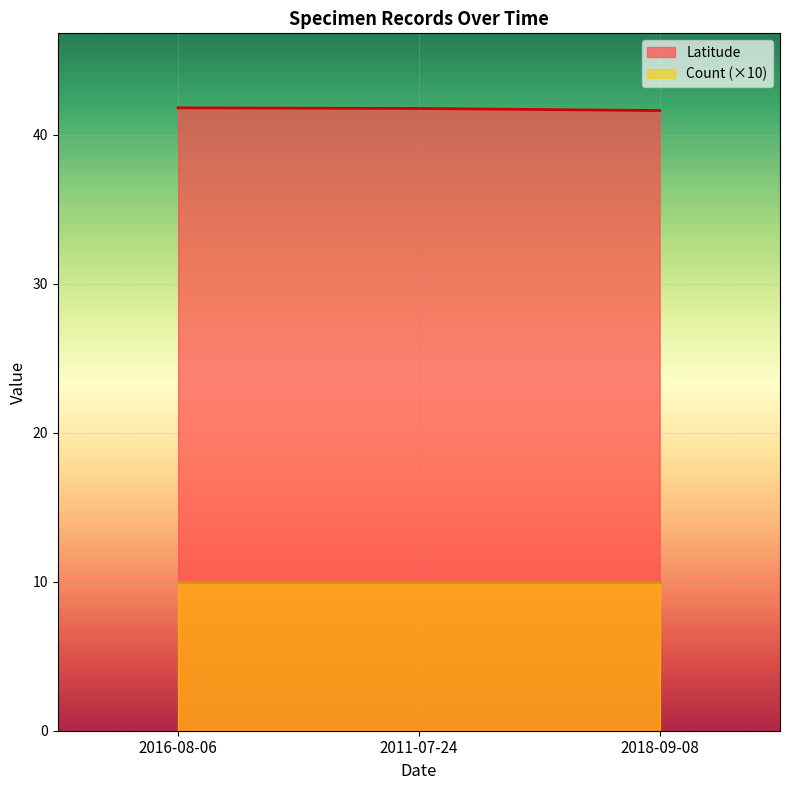

Does the chart display data point markers on the line(s)?

No